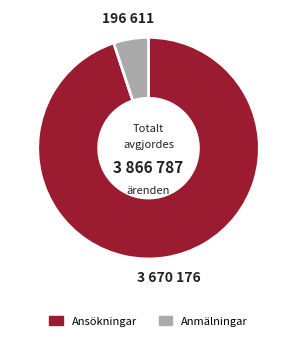

Is there any slice that represents more than half of the pie?

Yes